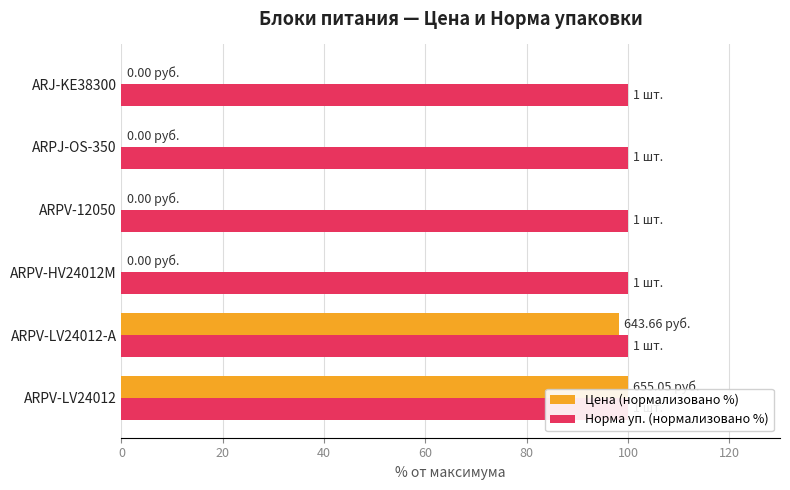

What are all the series names shown in the legend?

Цена (нормализовано %), Норма уп. (нормализовано %)